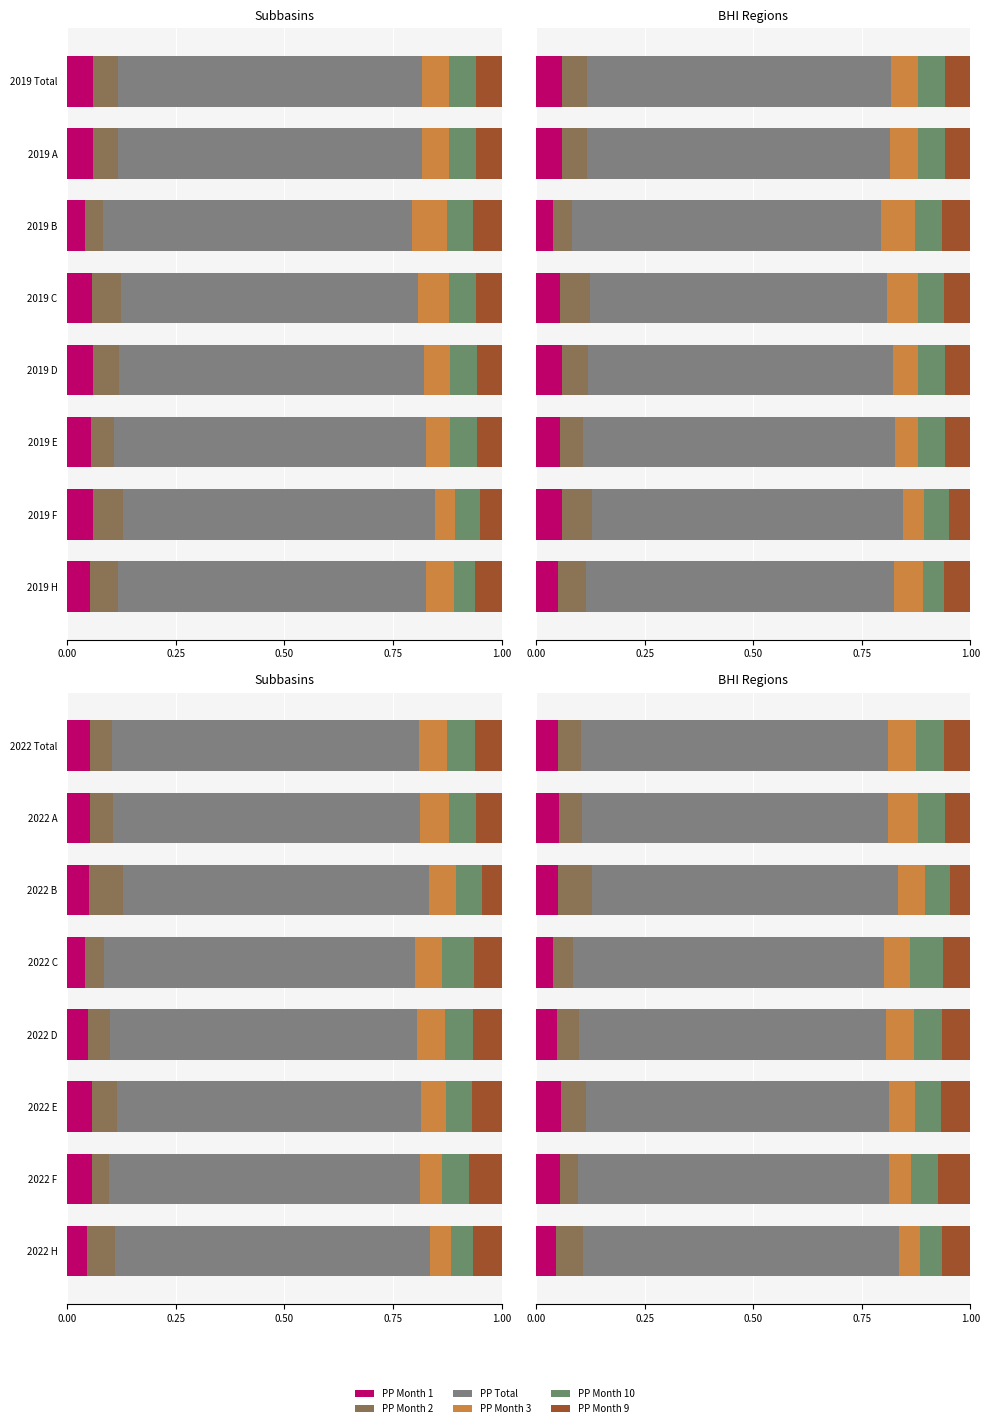

What is the minimum value for PP Total?

0.7